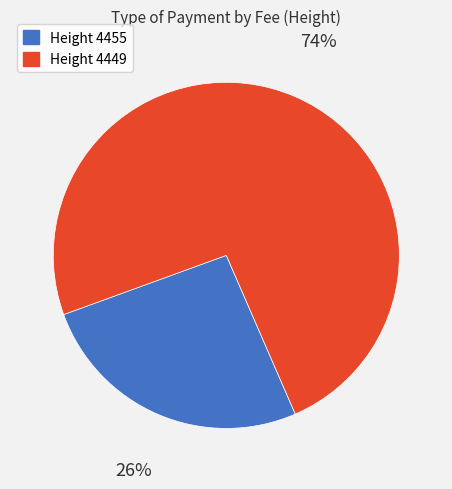

To the nearest percent, what is the average slice percentage?

50%